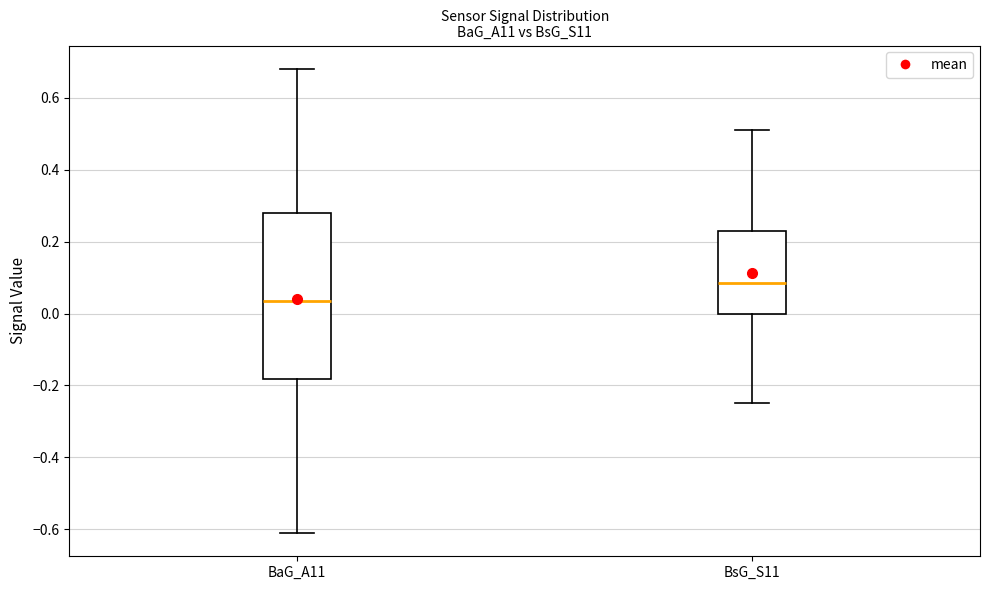

Reading left to right, transcribe this box plot: for each box, give where its median line is, the range the box spans, and where its two whiskers end, as read against the y-axis. The values are not printed on the chart, so give them approximately, as read against the axis.

BaG_A11: median 0.04, box -0.18 to 0.28, whiskers -0.60 to 0.68
BsG_S11: median 0.08, box 0.00 to 0.24, whiskers -0.24 to 0.52